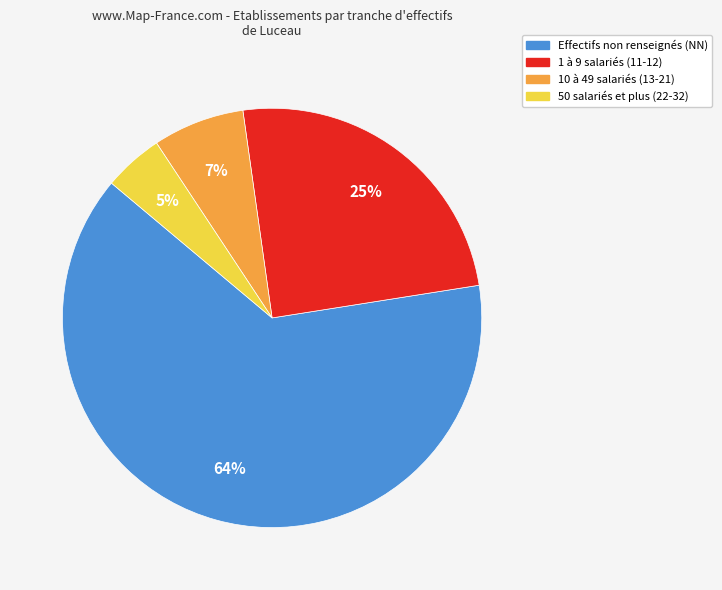

To the nearest percent, what portion does 50 salariés et plus (22-32) represent?

5%